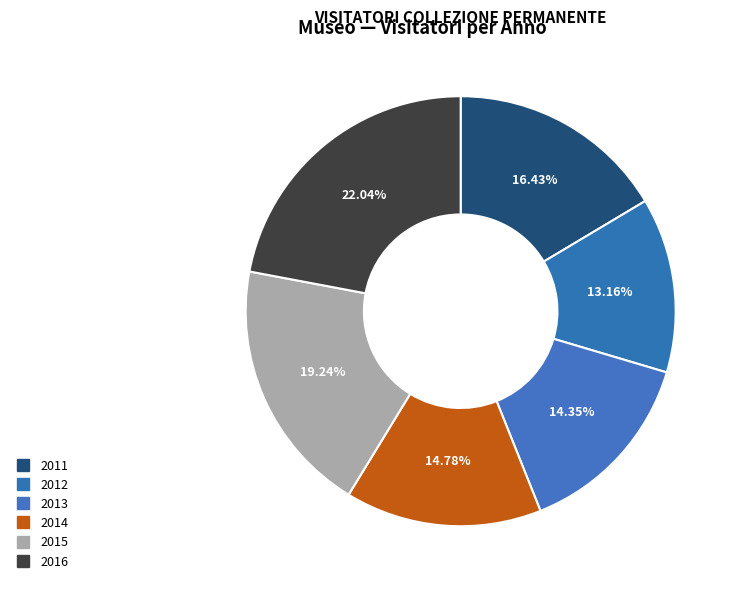

How much of the chart is everything except 2014?

85.2%